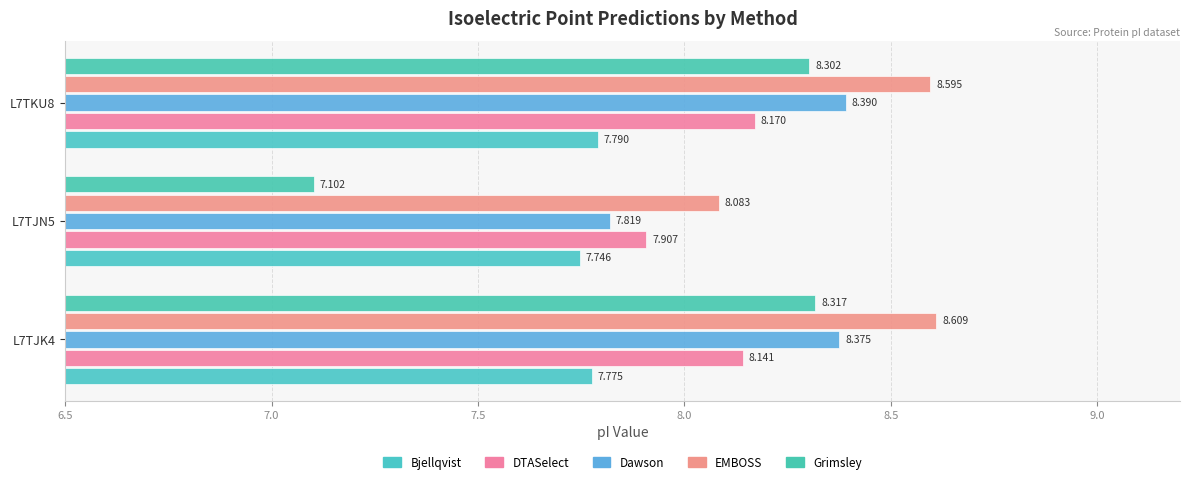

How many values in the DTASelect series exceed 8?

2